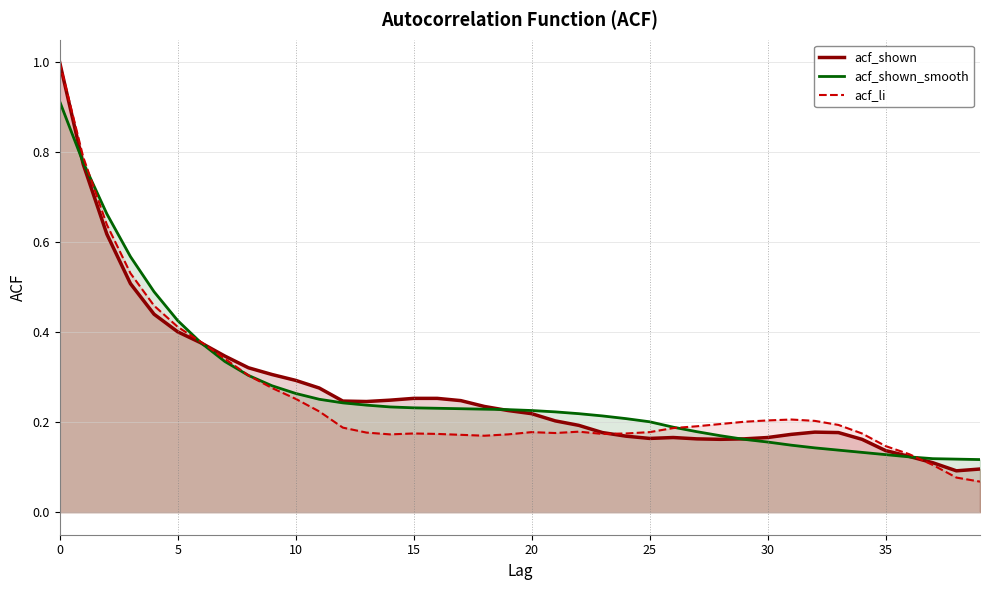

List the series in order of their peak value, lowest first.

acf_shown_smooth, acf_shown, acf_li